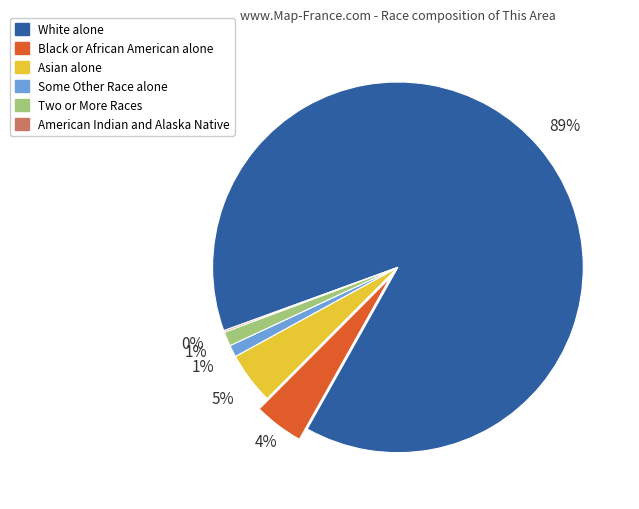

Is the sum of Black or African American alone and Some Other Race alone greater than half?

No